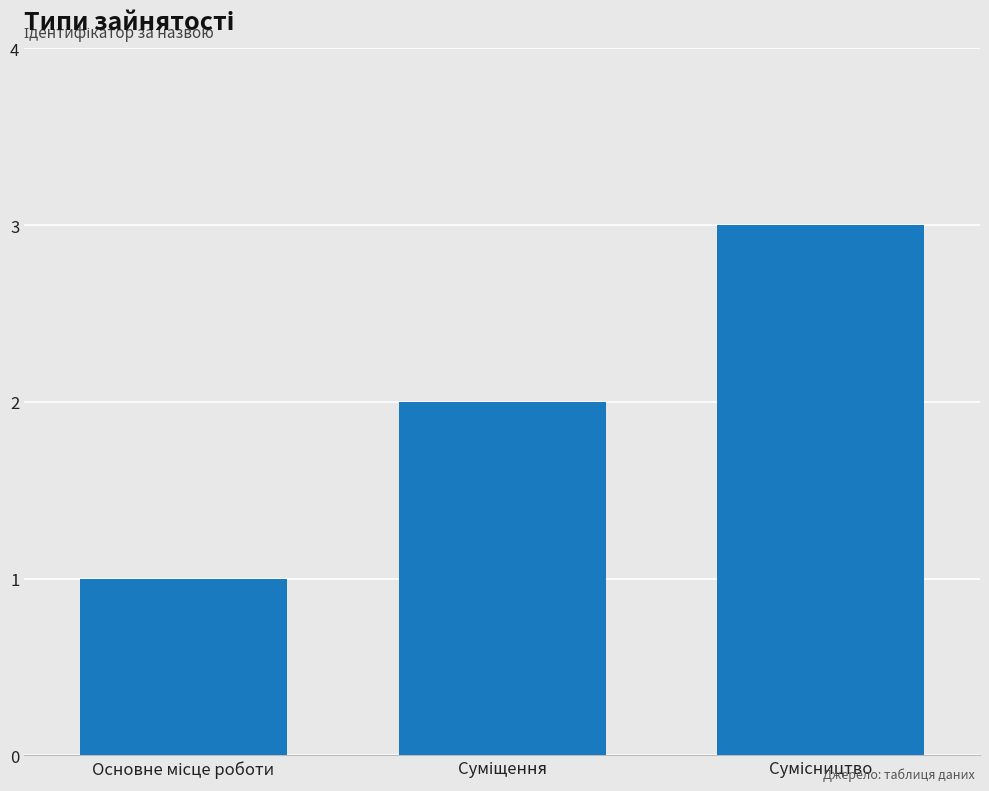

What is the sum of all values?

6